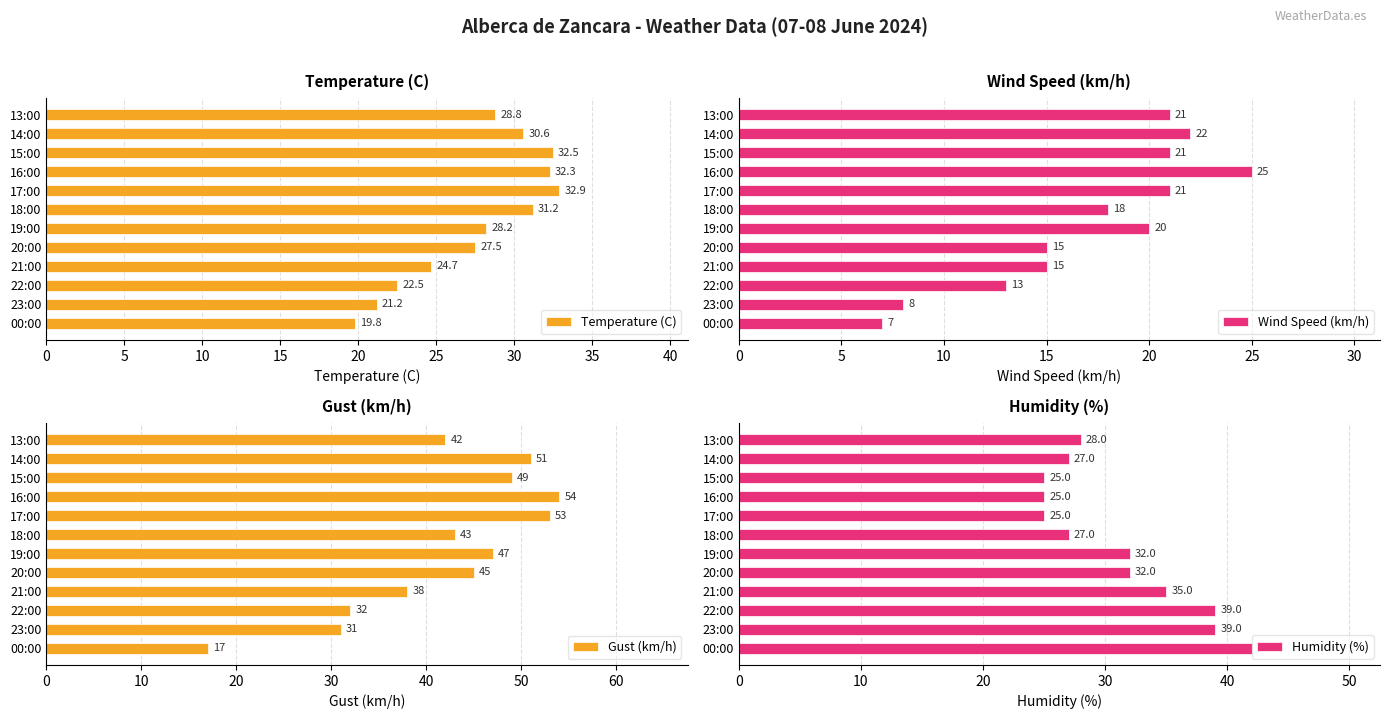

List the labels in order of Temperature (C) value, smallest first.

00:00, 23:00, 22:00, 21:00, 20:00, 19:00, 13:00, 14:00, 18:00, 16:00, 15:00, 17:00